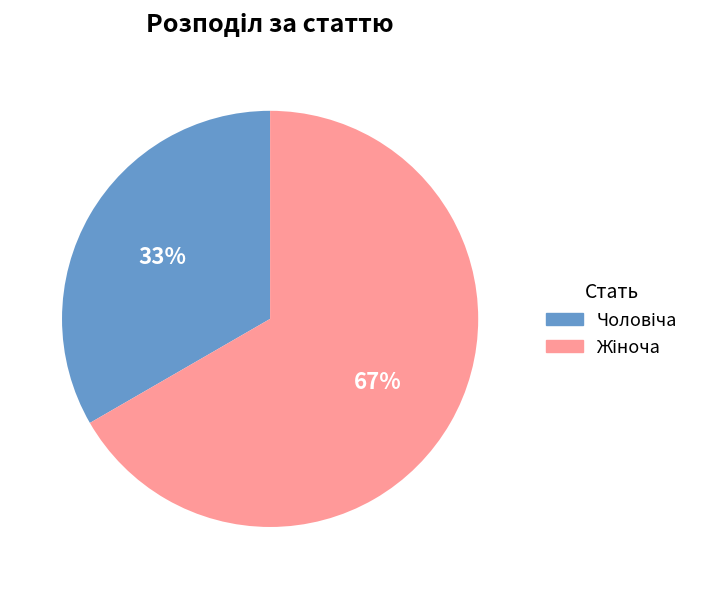

How many slices are in this pie chart?

2